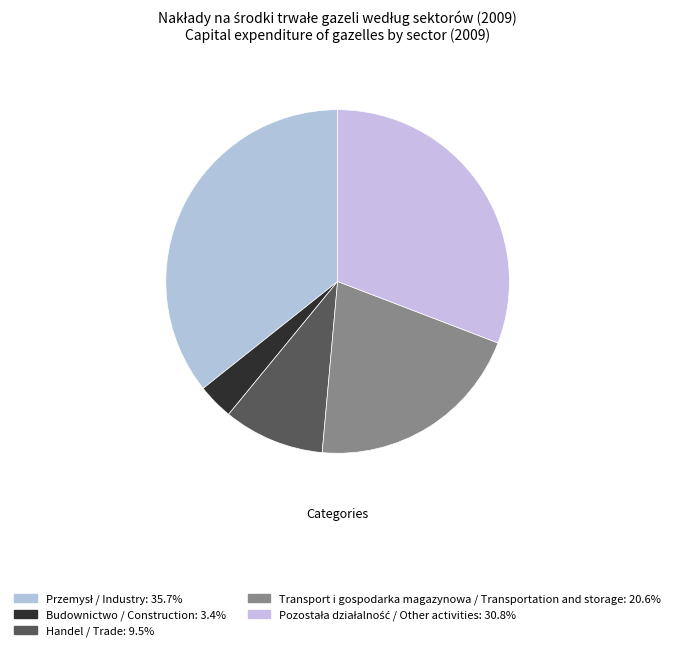

How many slices are in this pie chart?

5